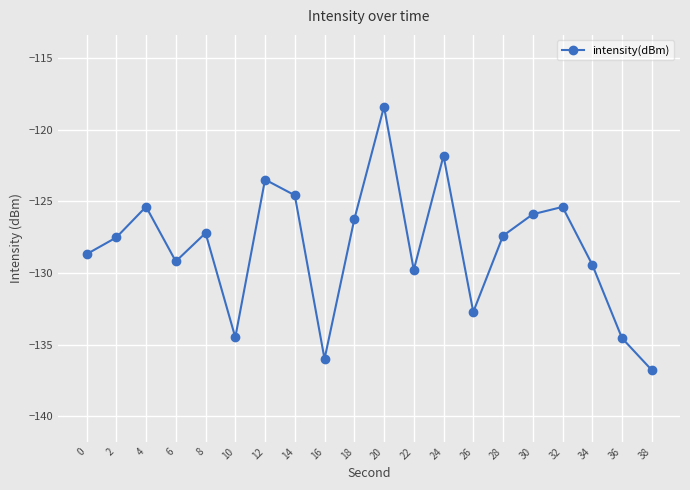

How many data points are less than -127?

12